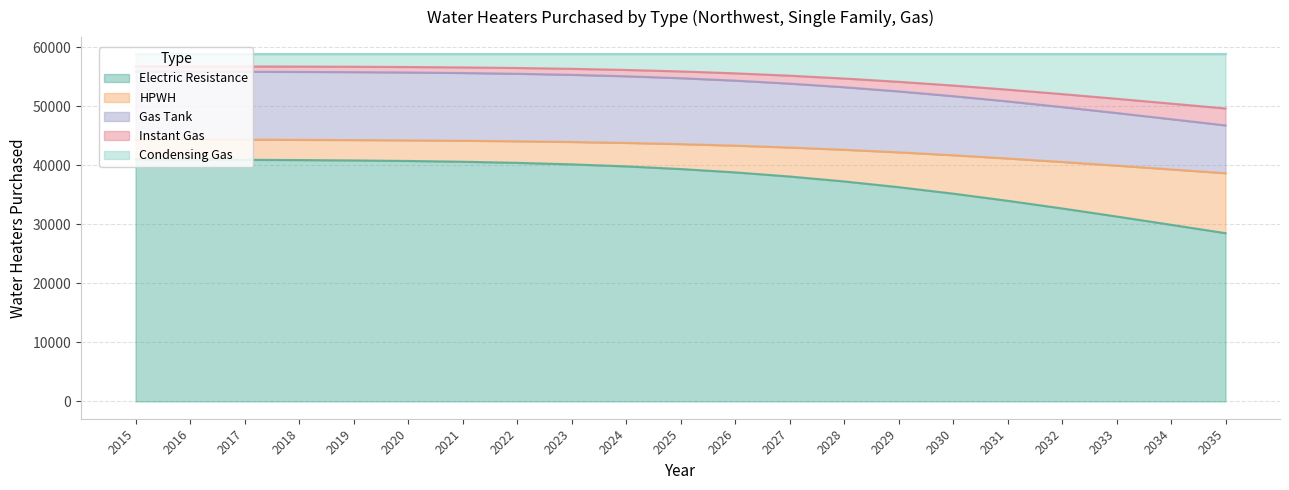

Does the chart display data point markers on the line(s)?

No